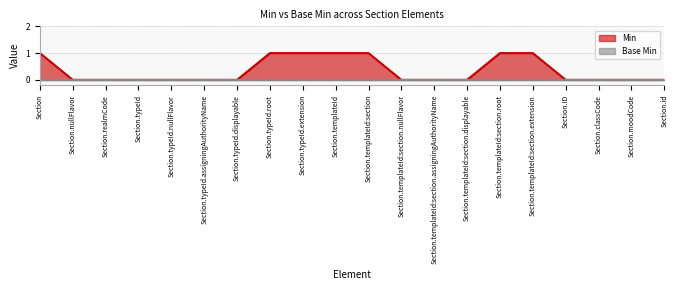

The value at Section.typeId is 0. True or false?

False